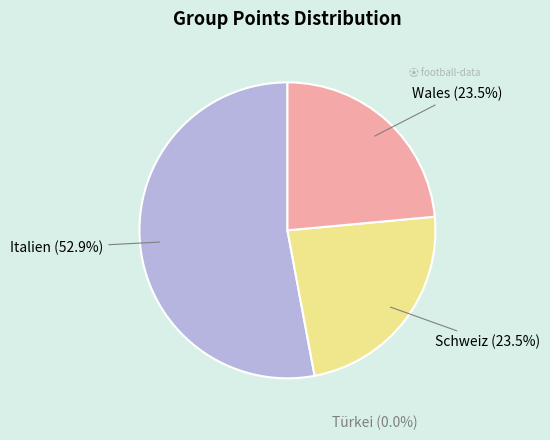

Combined, what portion of the pie is Wales and Türkei?

23.5%